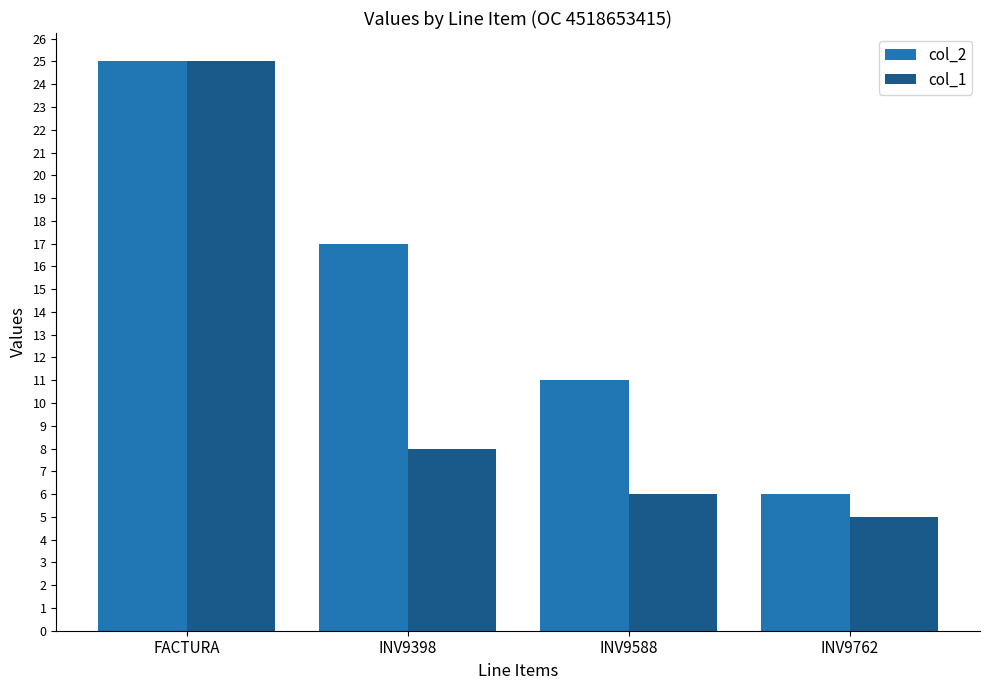

What is the average value of the col_2 series?

15